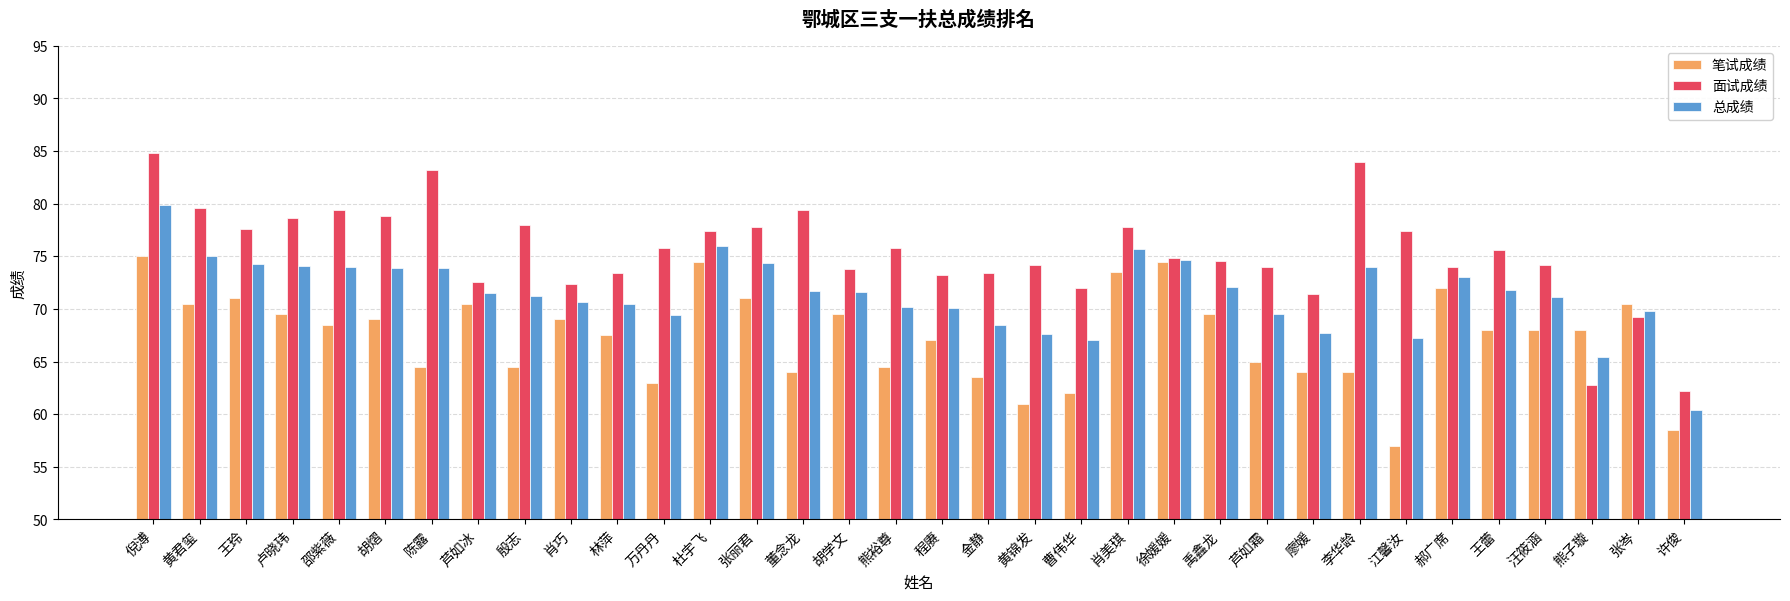

Rank the series at 芦如霜 from highest to lowest value.

面试成绩, 总成绩, 笔试成绩